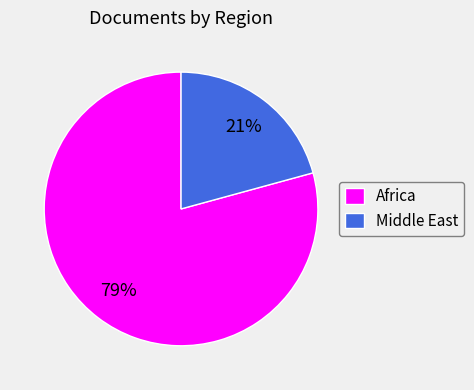

The Middle East slice represents 21% of the pie. True or false?

True